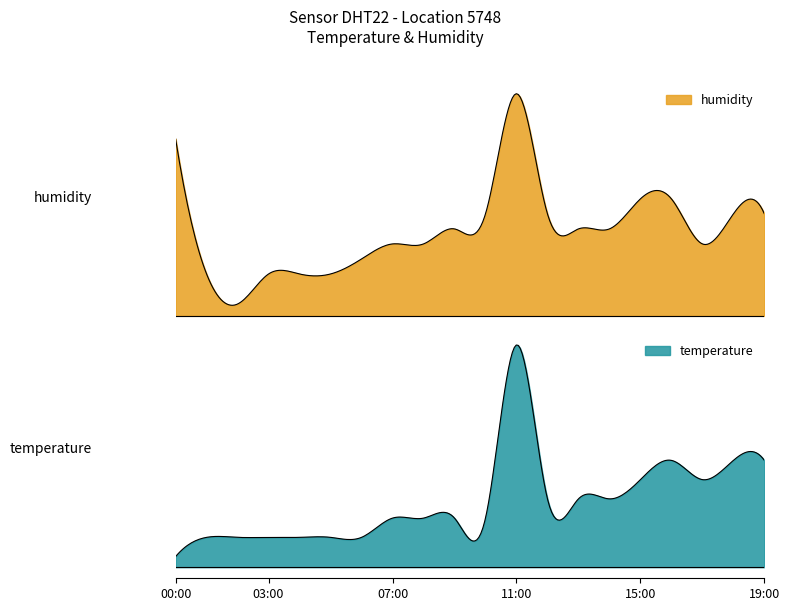

Is it true that temperature equals 10.2 at 12?

True